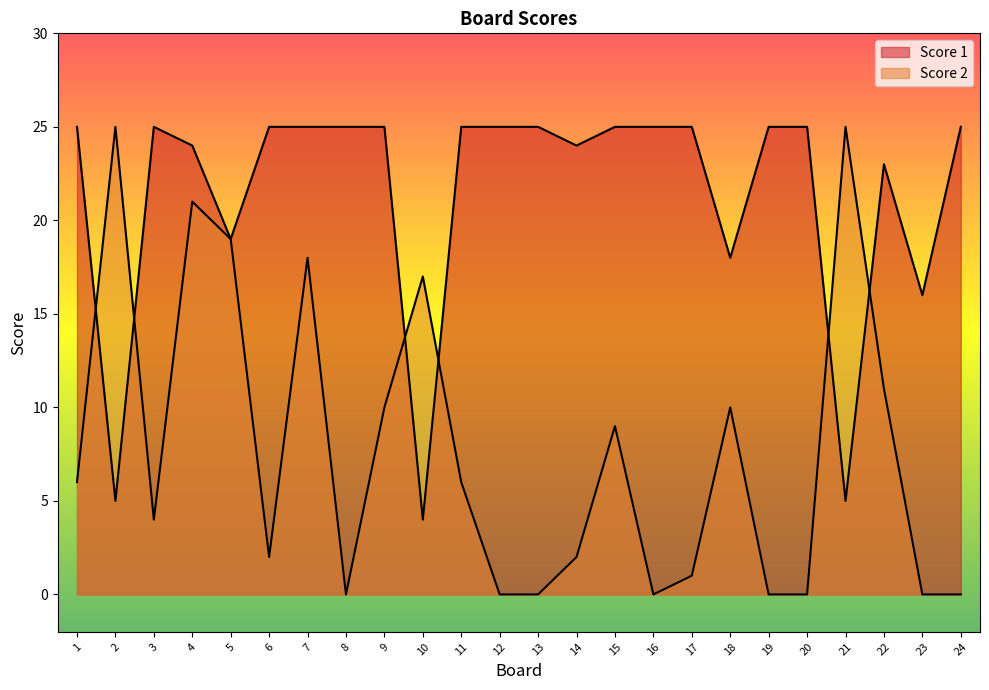

The value of Score 1 at 7 is 15. True or false?

False